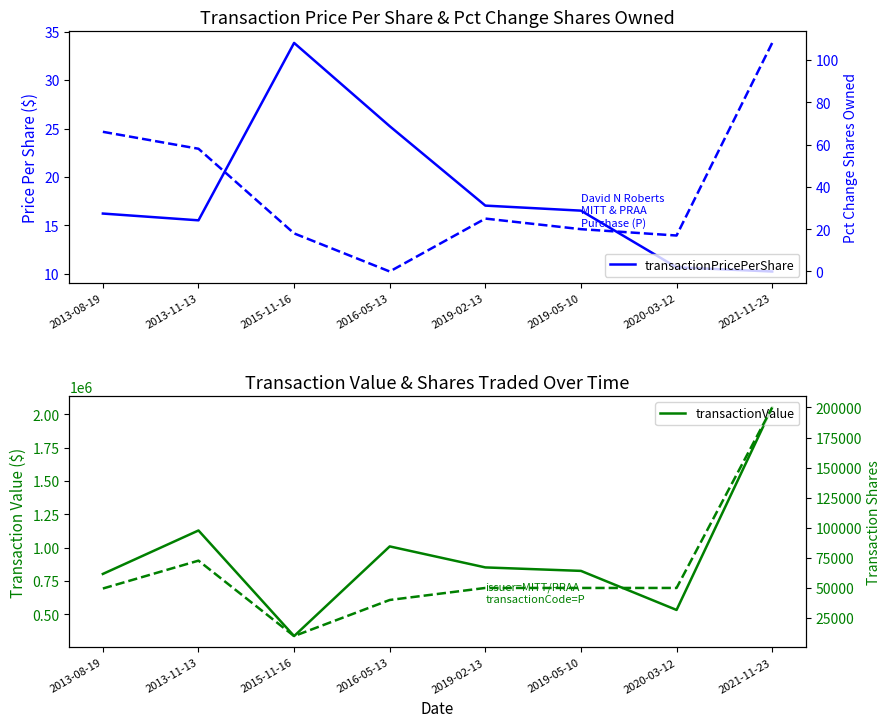

What is the difference between the maximum and second lowest values in the transactionShares series?

160000.0